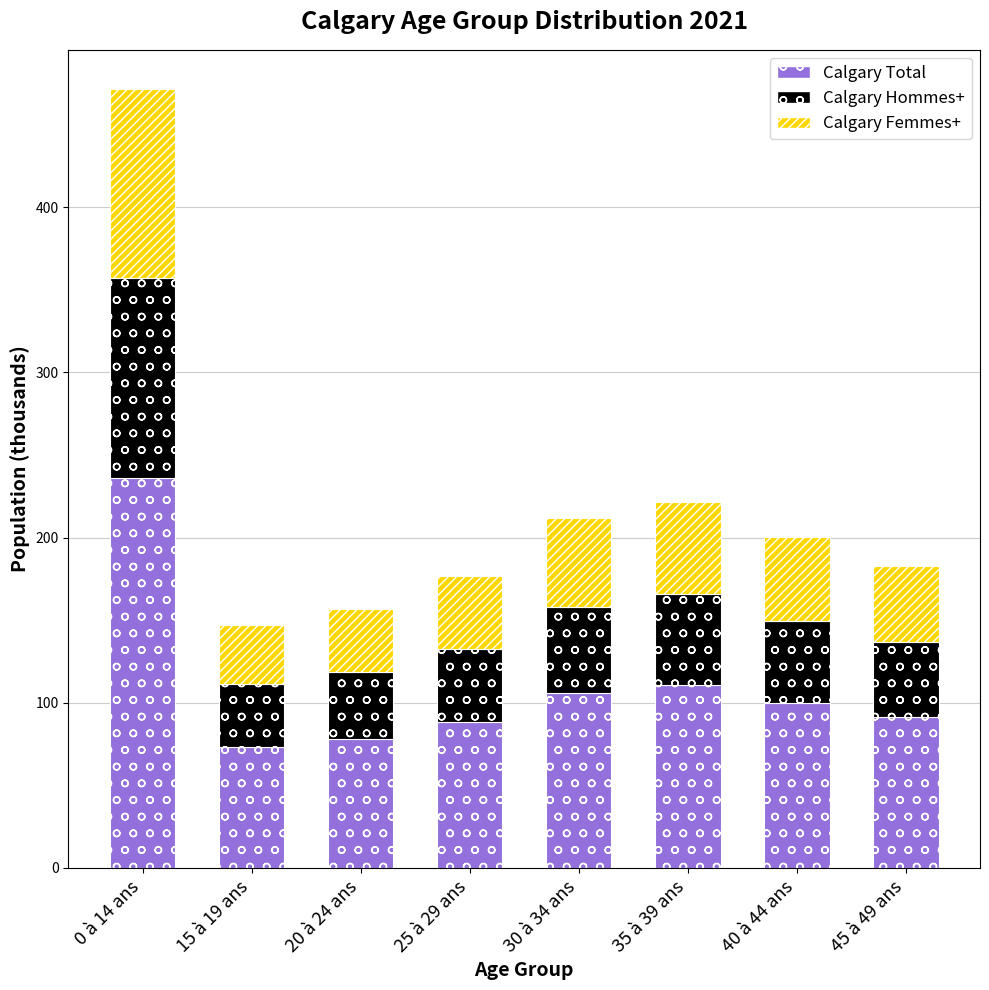

What is the maximum value for Calgary Total?

235.9